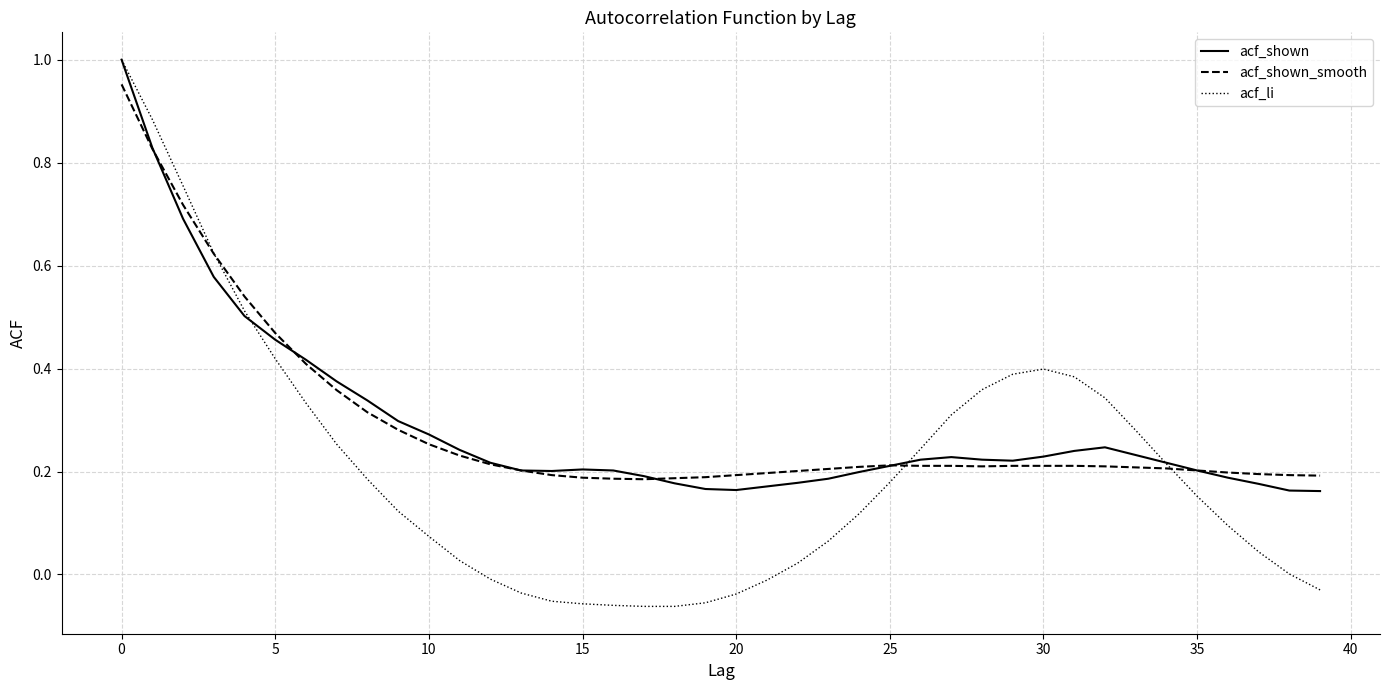

At how many categories does at least one series exceed 0?

40